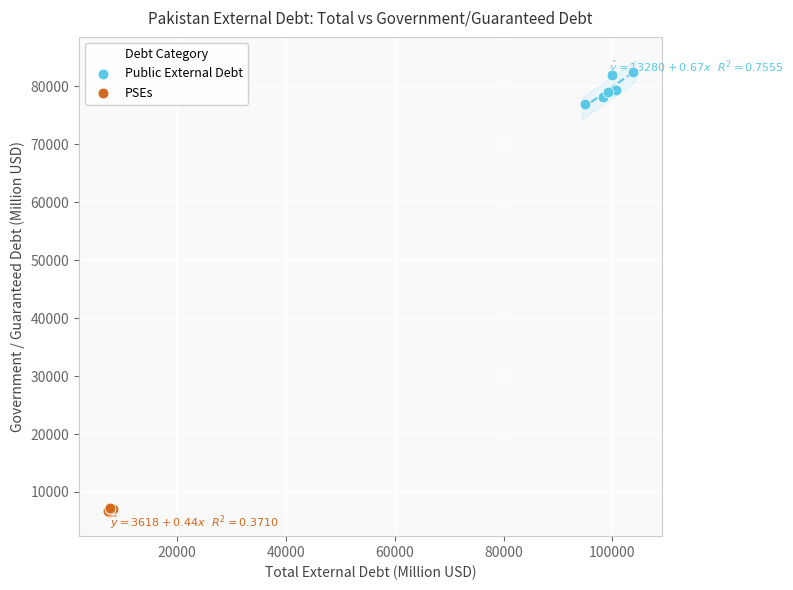

Which series has the largest Y range (max minus min)?

Public External Debt